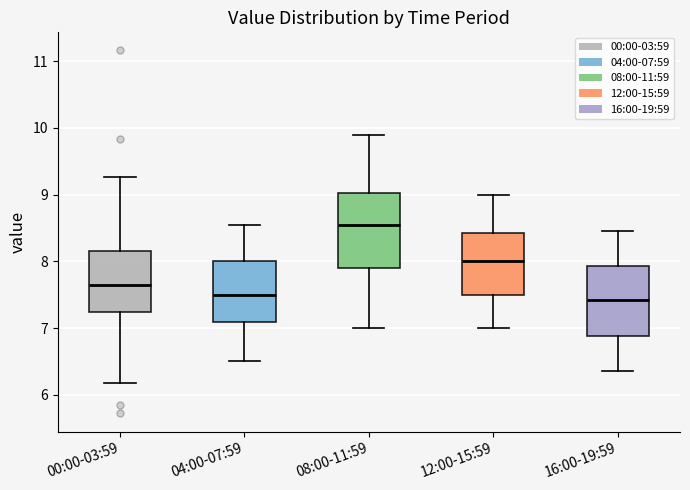

Where is the upper edge of the box for 04:00-07:59 on the y-axis? The values are not printed on the chart, so give them approximately, as read against the axis.

8.0